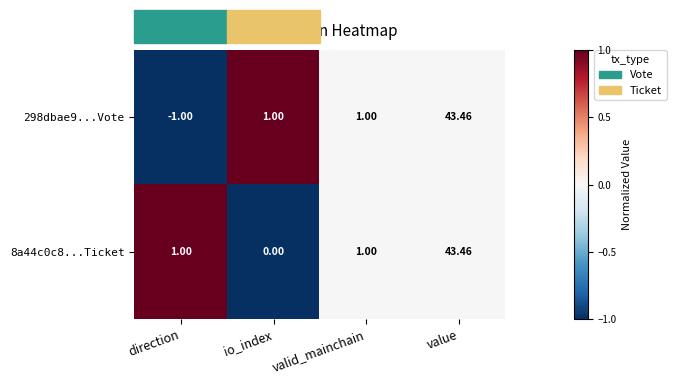

Is the value of 8a44c0c8...Ticket at value greater than the value of 298dbae9...Vote at io_index?

Yes